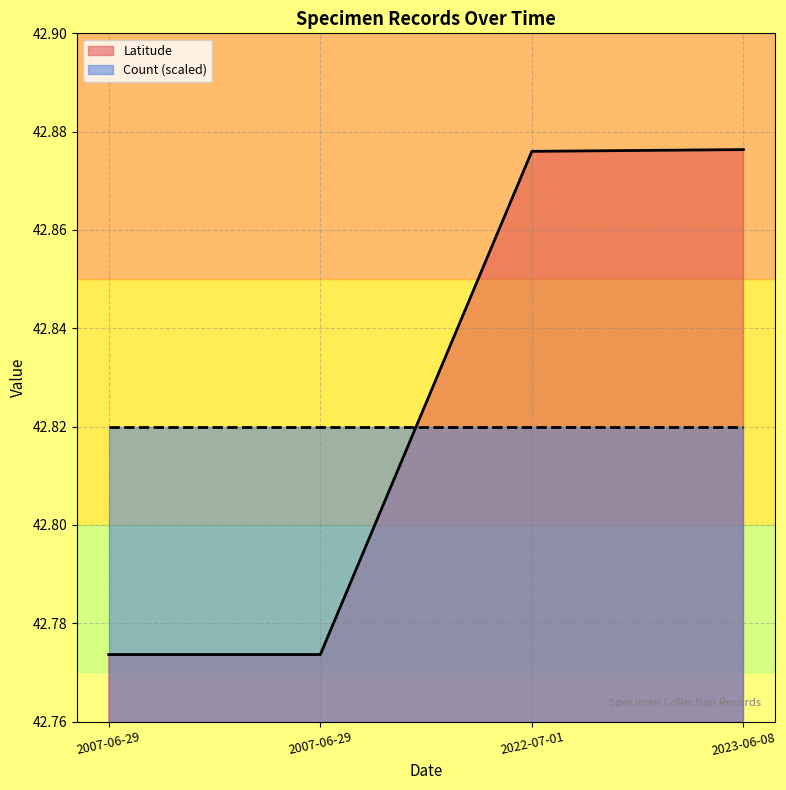

List the labels in order of value, smallest first.

2007-06-29, 2007-06-29, 2022-07-01, 2023-06-08